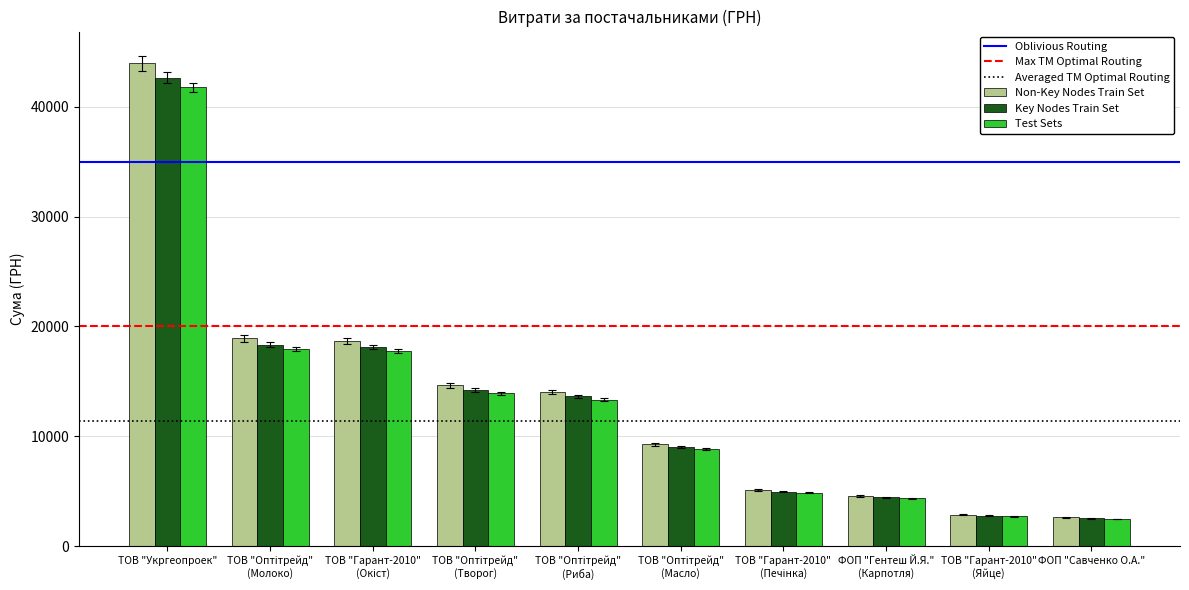

Where does the Key Nodes Train Set series first go above 13621?

ТОВ "Укргеопроек"